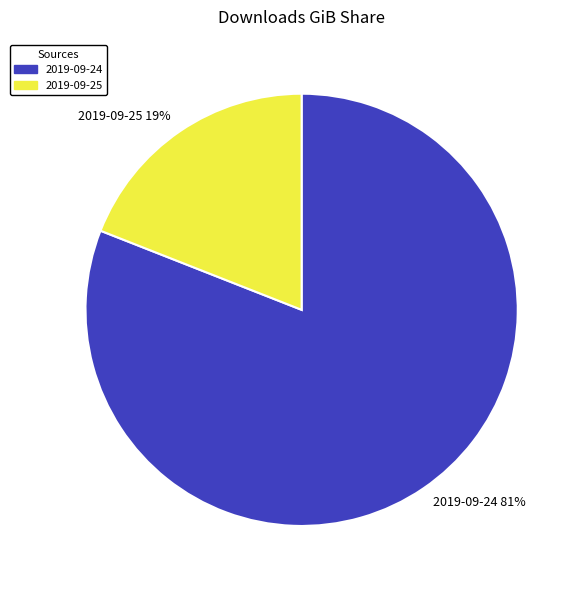

What percentage is the 2019-09-24 slice, to the nearest percent?

81%